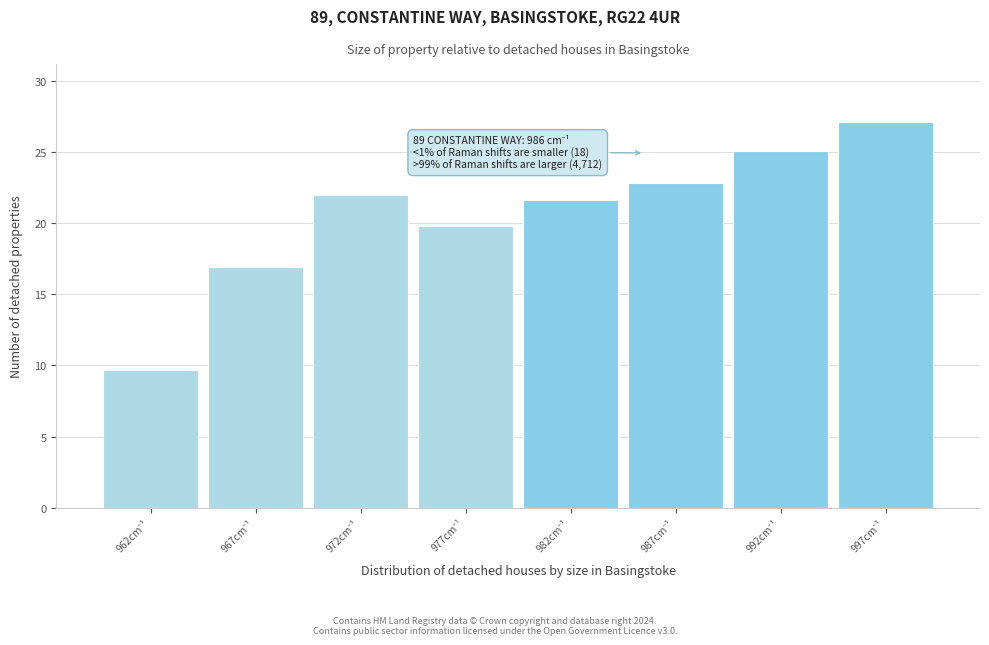

What is the value of the 4th bar from the left?

19.8